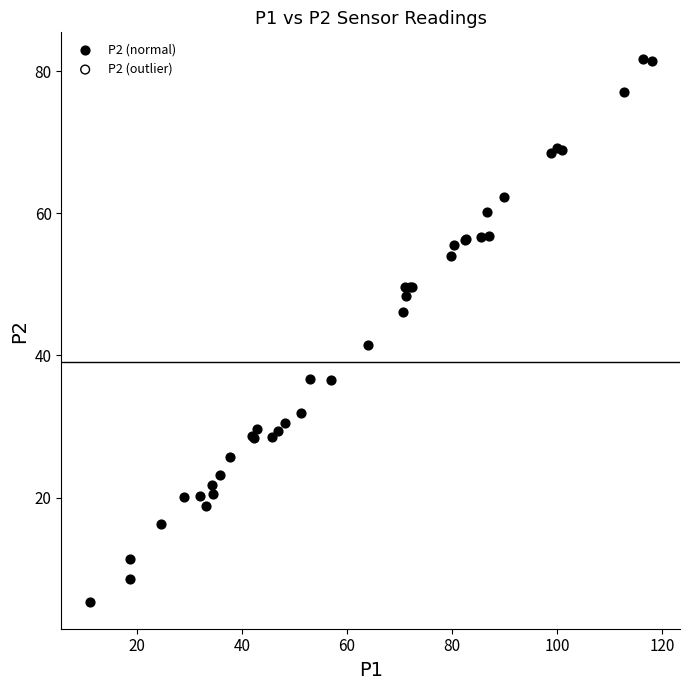

What Y value in the scatter plot is closest to 43?

41.5